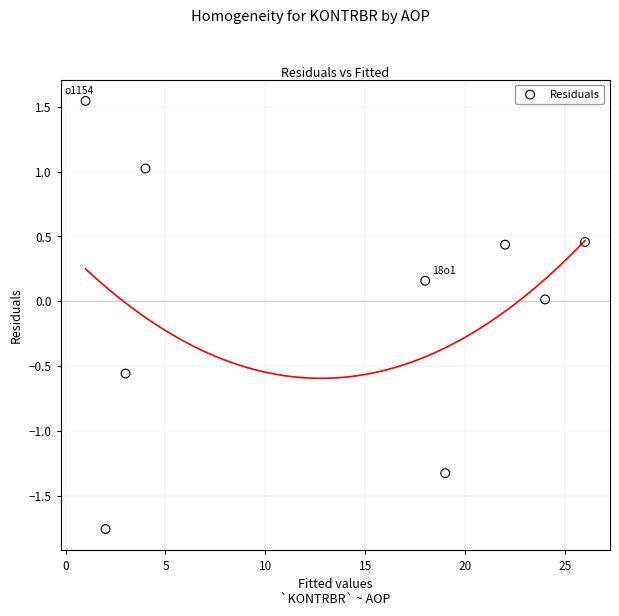

What is the range of Y values (max minus min)?

3.3